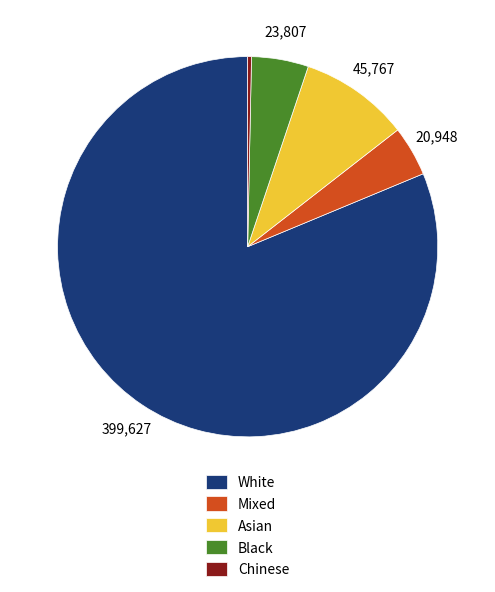

Is it true that White is 81% of the pie?

True